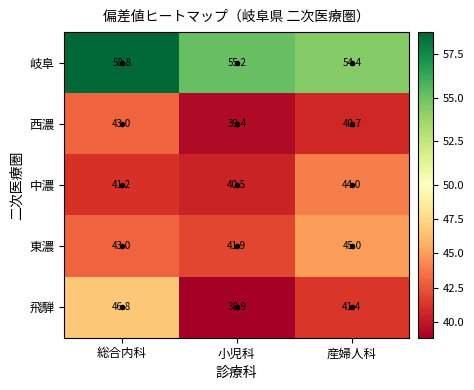

What is the total value across all series at 総合内科?

232.8